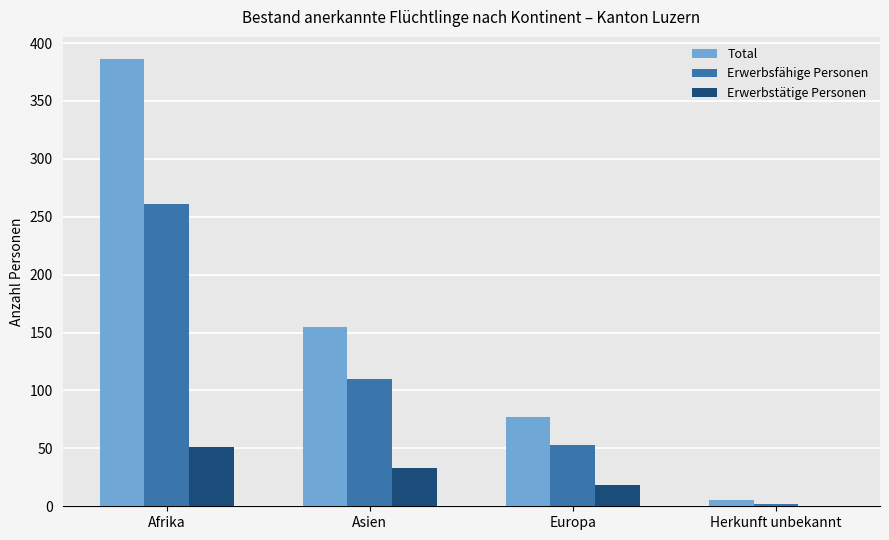

What are all the series names shown in the legend?

Total, Erwerbsfähige Personen, Erwerbstätige Personen